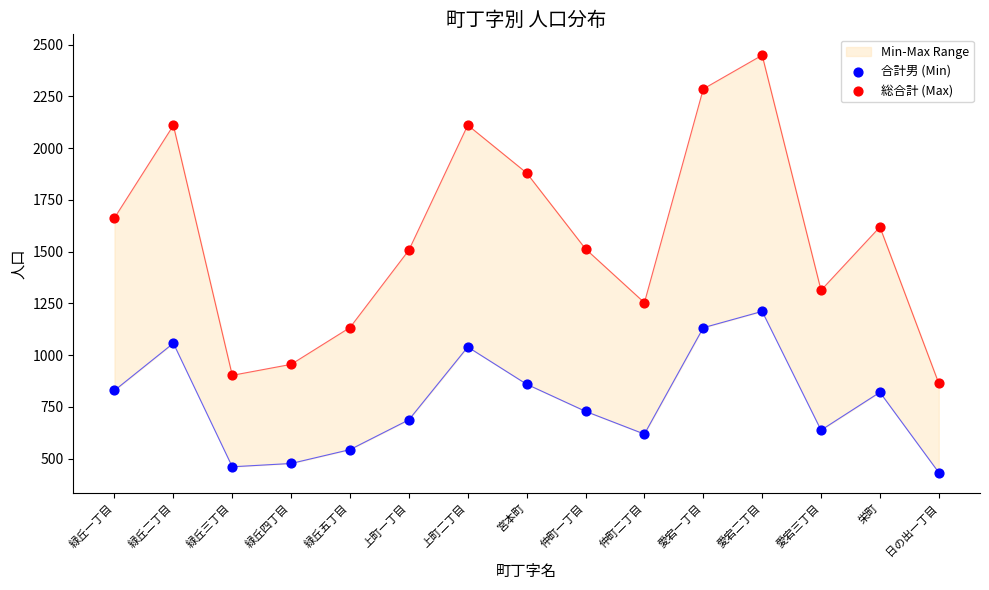

Which series contains the highest Y value?

総合計 (Max)